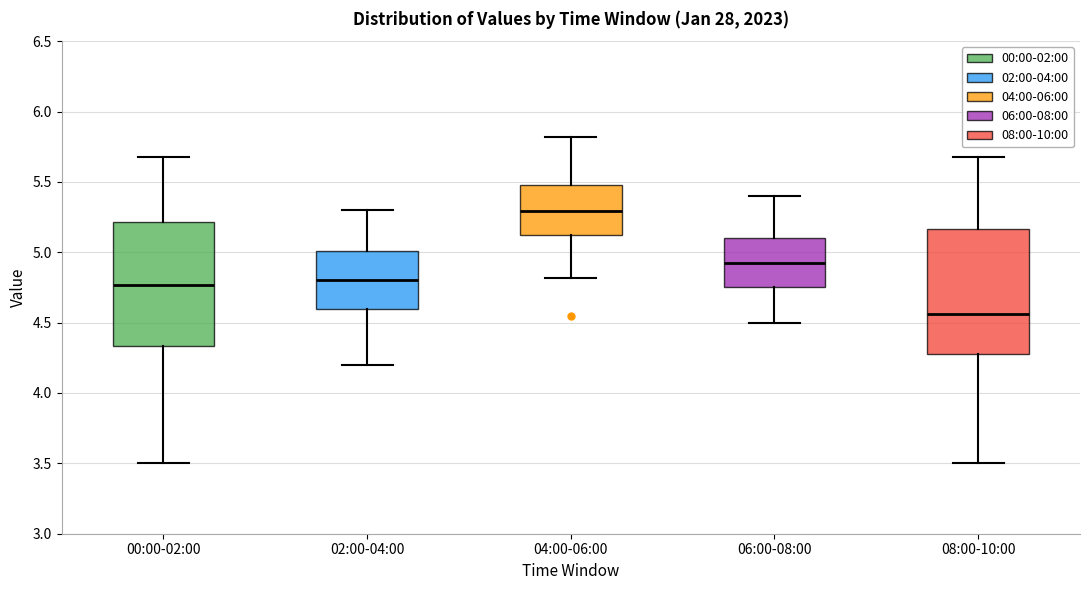

Where does the lower whisker of the box for 04:00-06:00 end on the y-axis? The values are not printed on the chart, so give them approximately, as read against the axis.

4.80